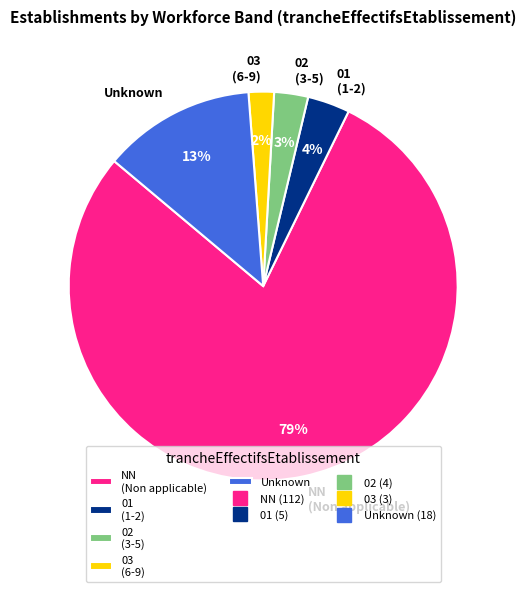

Count the number of slices in the pie.

5